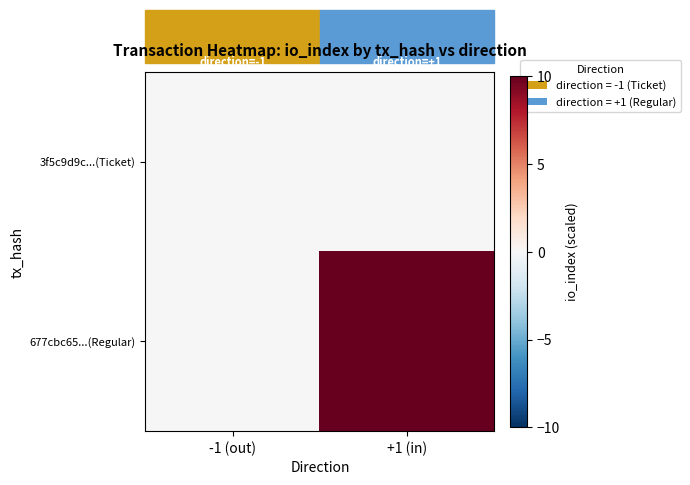

Rank the series at -1 (out) from lowest to highest value.

3f5c9d9c...(Ticket), 677cbc65...(Regular)